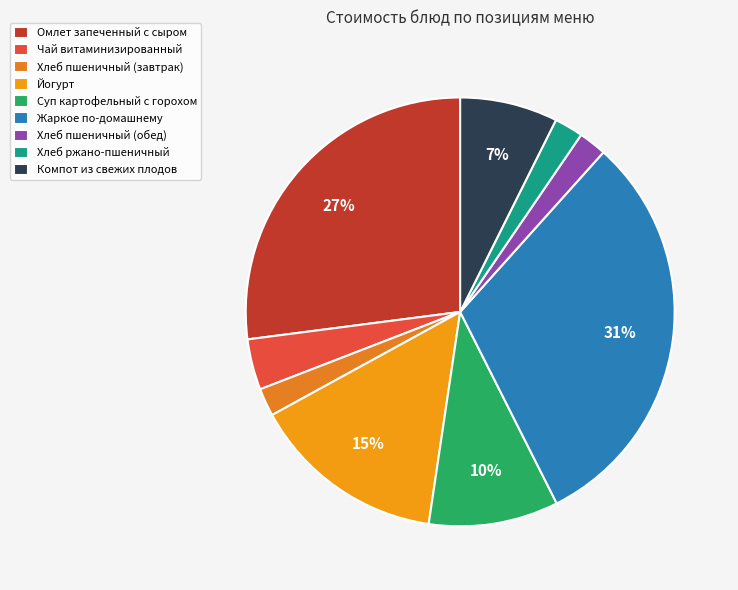

Is there any slice that represents more than half of the pie?

No